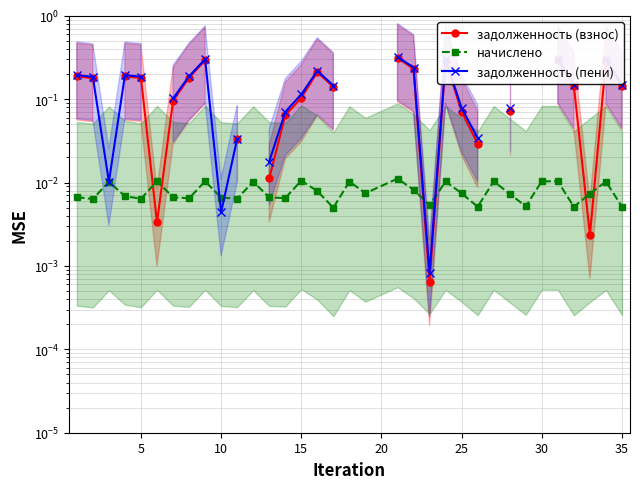

True or false: начислено has more than 0 interior local peaks.

True